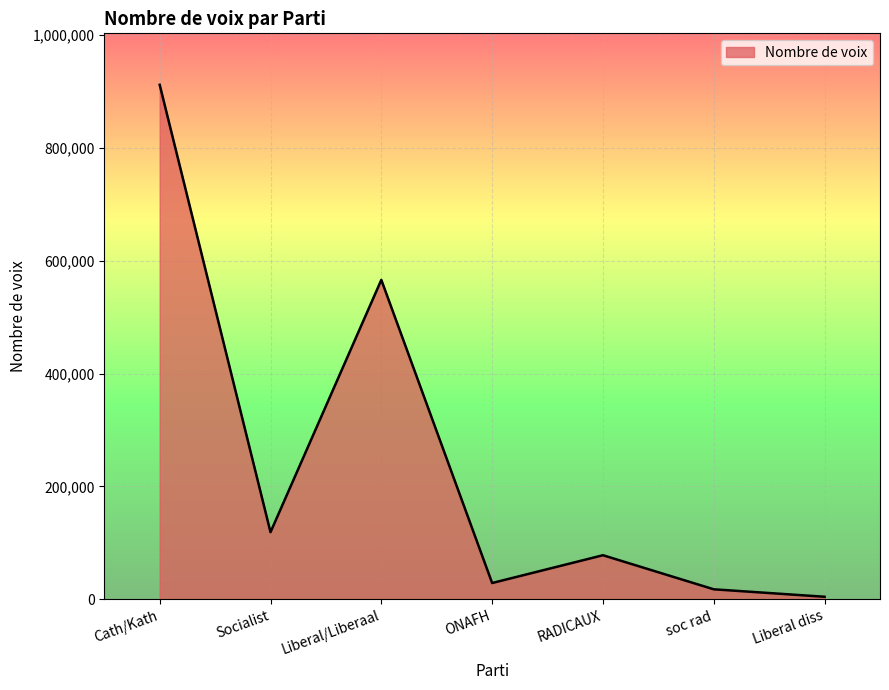

Rank the categories by value from highest to lowest.

Cath/Kath, Liberal/Liberaal, Socialist, RADICAUX, ONAFH, soc rad, Liberal diss